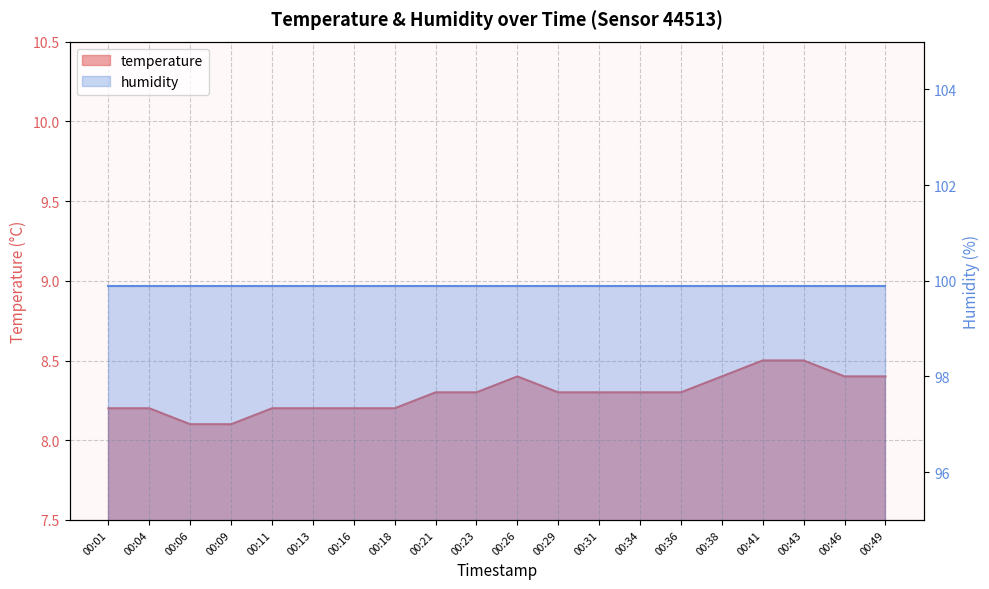

What is the change in value from 00:13 to 00:41?

+0.3